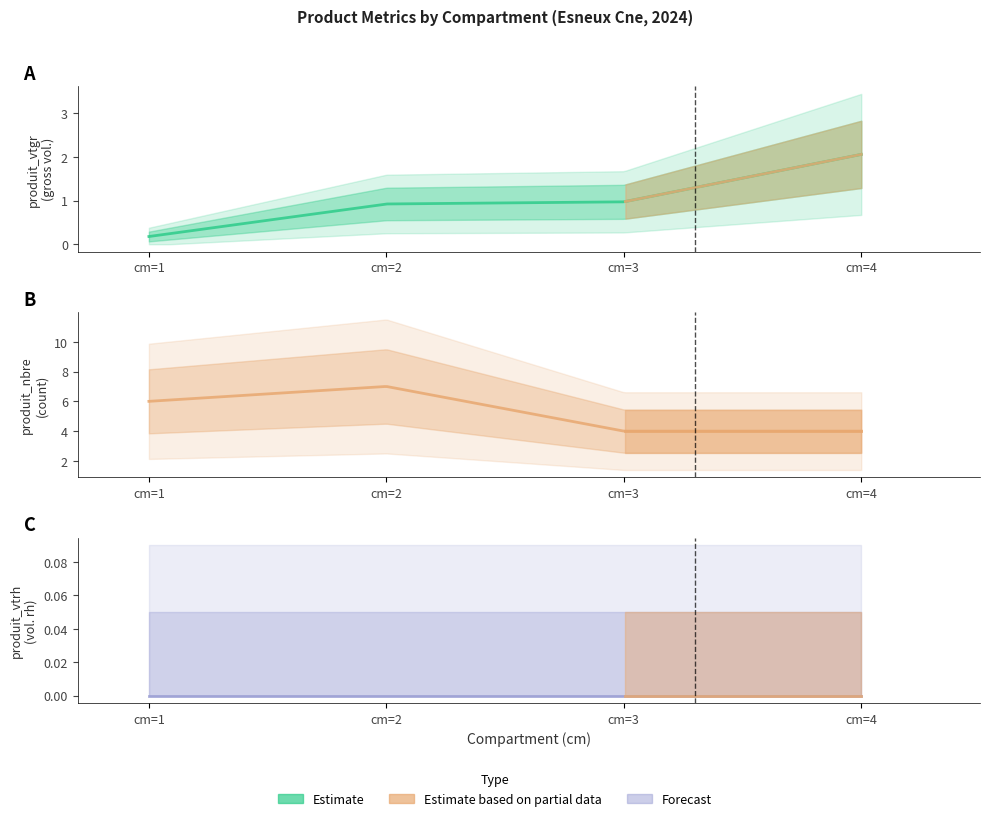

Which label corresponds to the smallest value in the chart?

cm=1